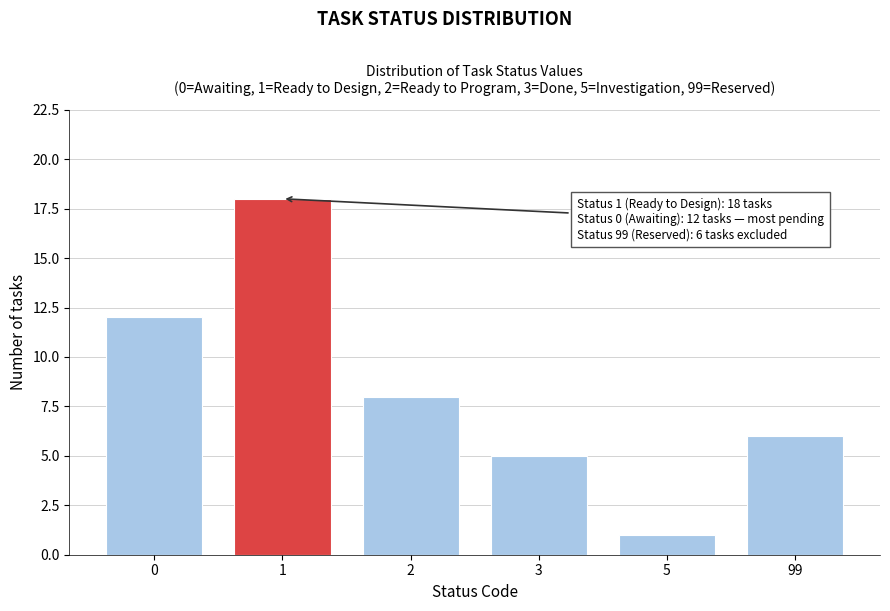

Reading left to right, list all the values displayed in this chart.

12	18	8	5	1	6